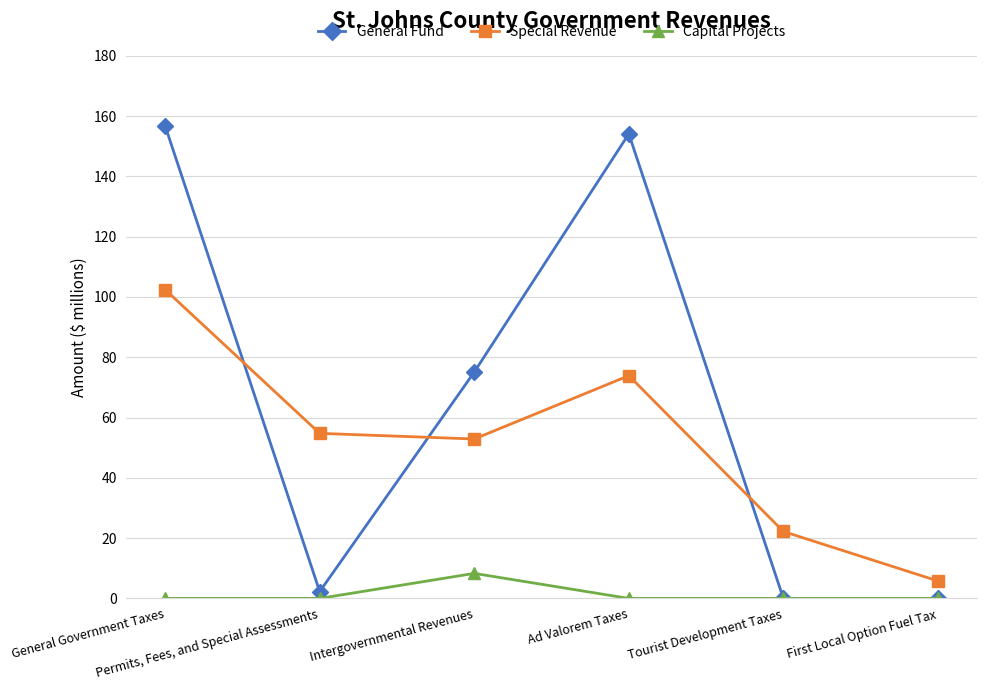

What is the label of the 5th point from the left?

Tourist Development Taxes